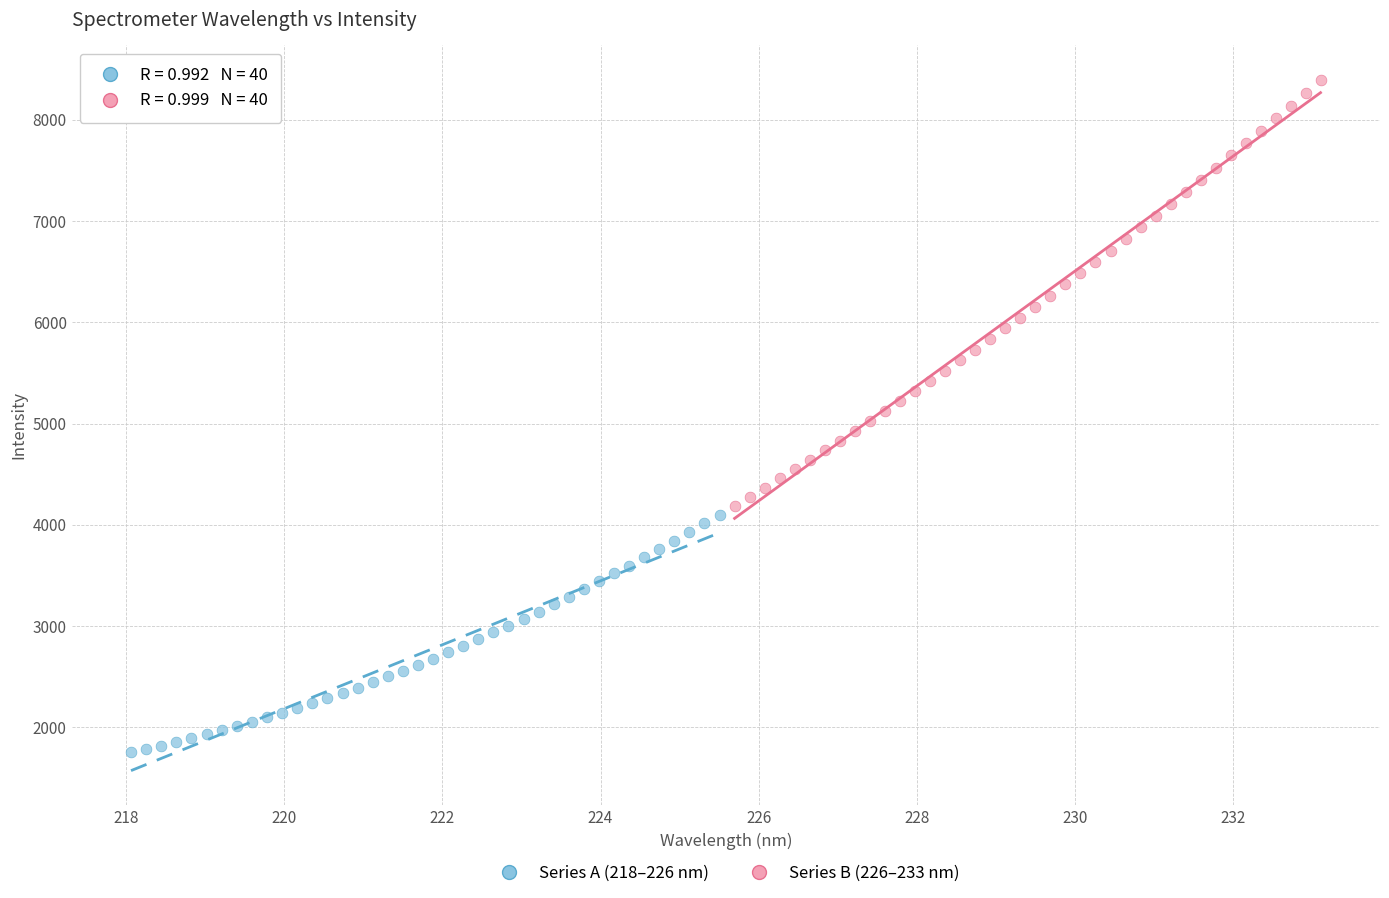

Which series contains the lowest Y value?

Series A (218–226 nm)